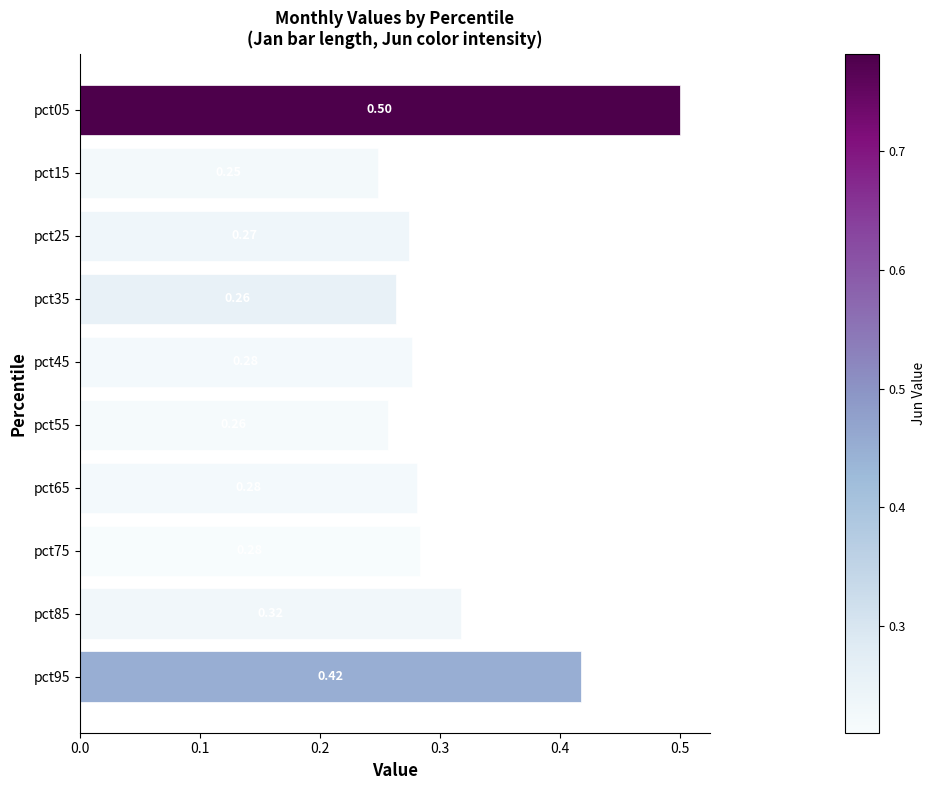

How many distinct data groups are displayed?

1